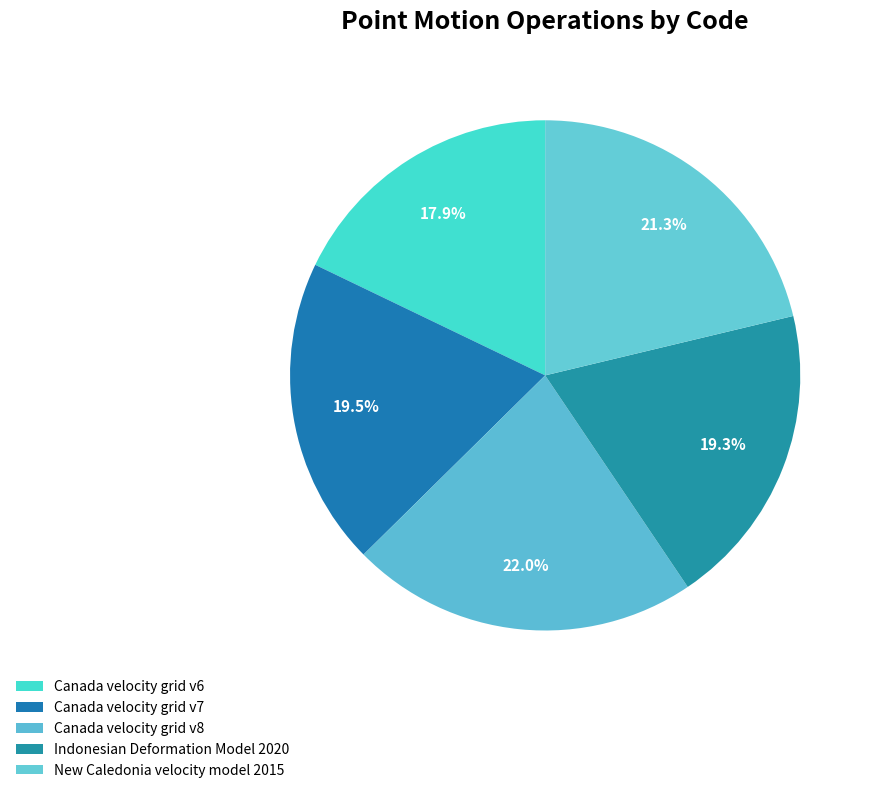

Which has a higher value, Canada velocity grid v6 or Canada velocity grid v7?

Canada velocity grid v7